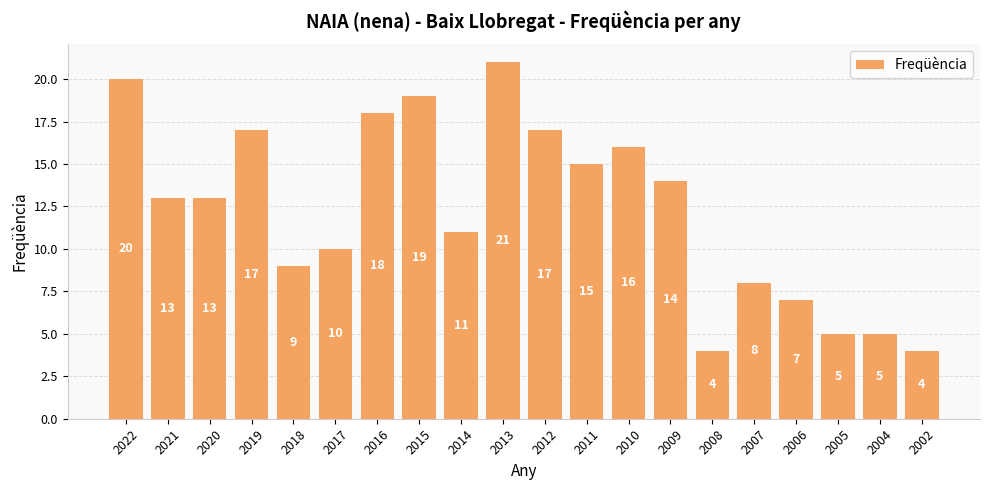

The chart shows a value of 10 at 2017. True or false?

True